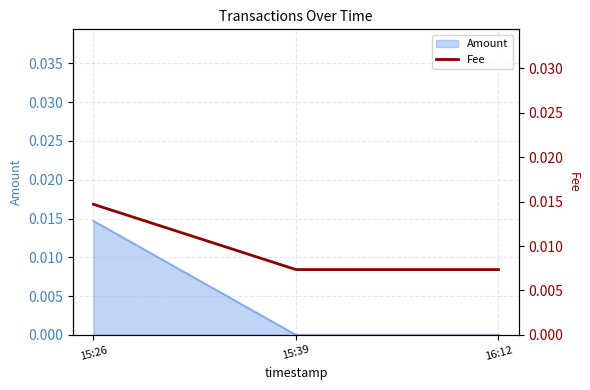

Which has a higher value, 15:39 or 15:26?

15:26